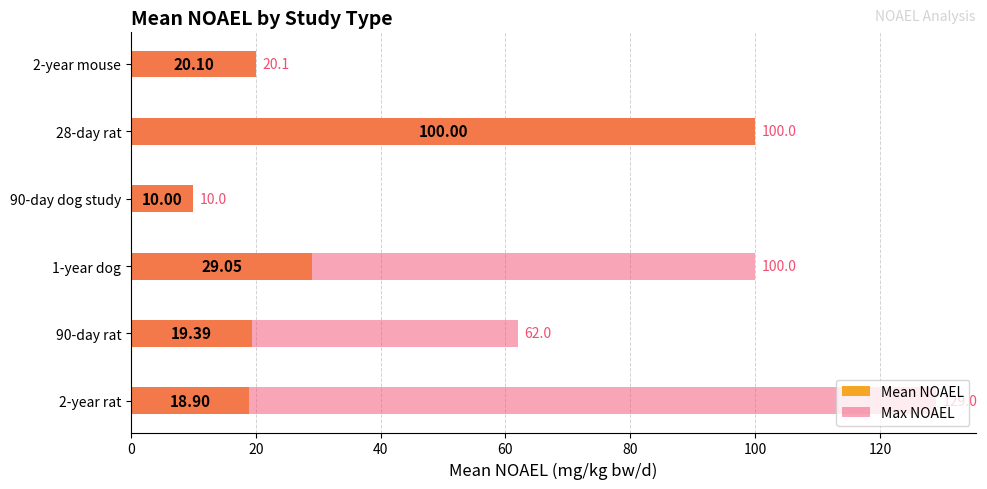

What is the total value across all series at 1-year dog?

129.1